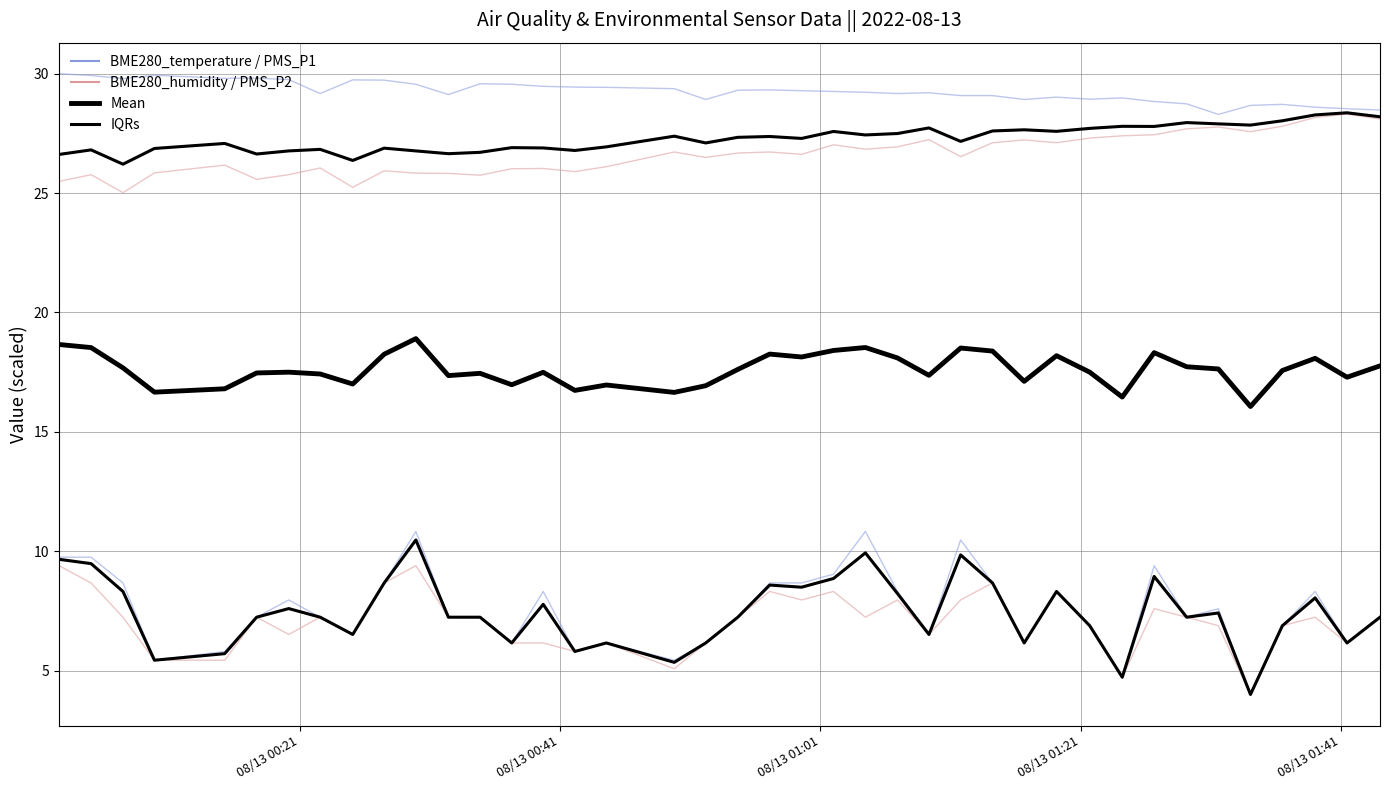

True or false: BME280_temperature and PMS_P2 cross at least once.

False